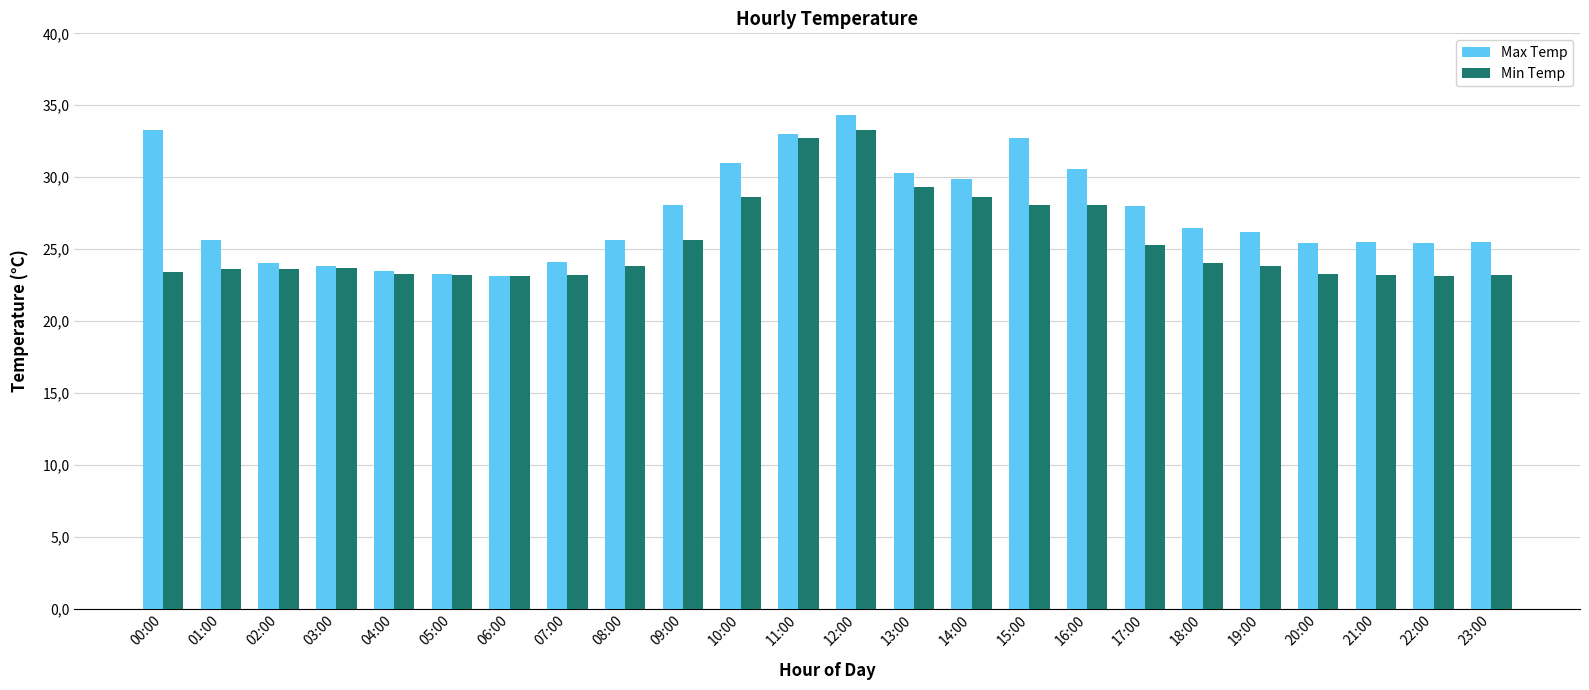

What are all the series names shown in the legend?

Max Temp, Min Temp